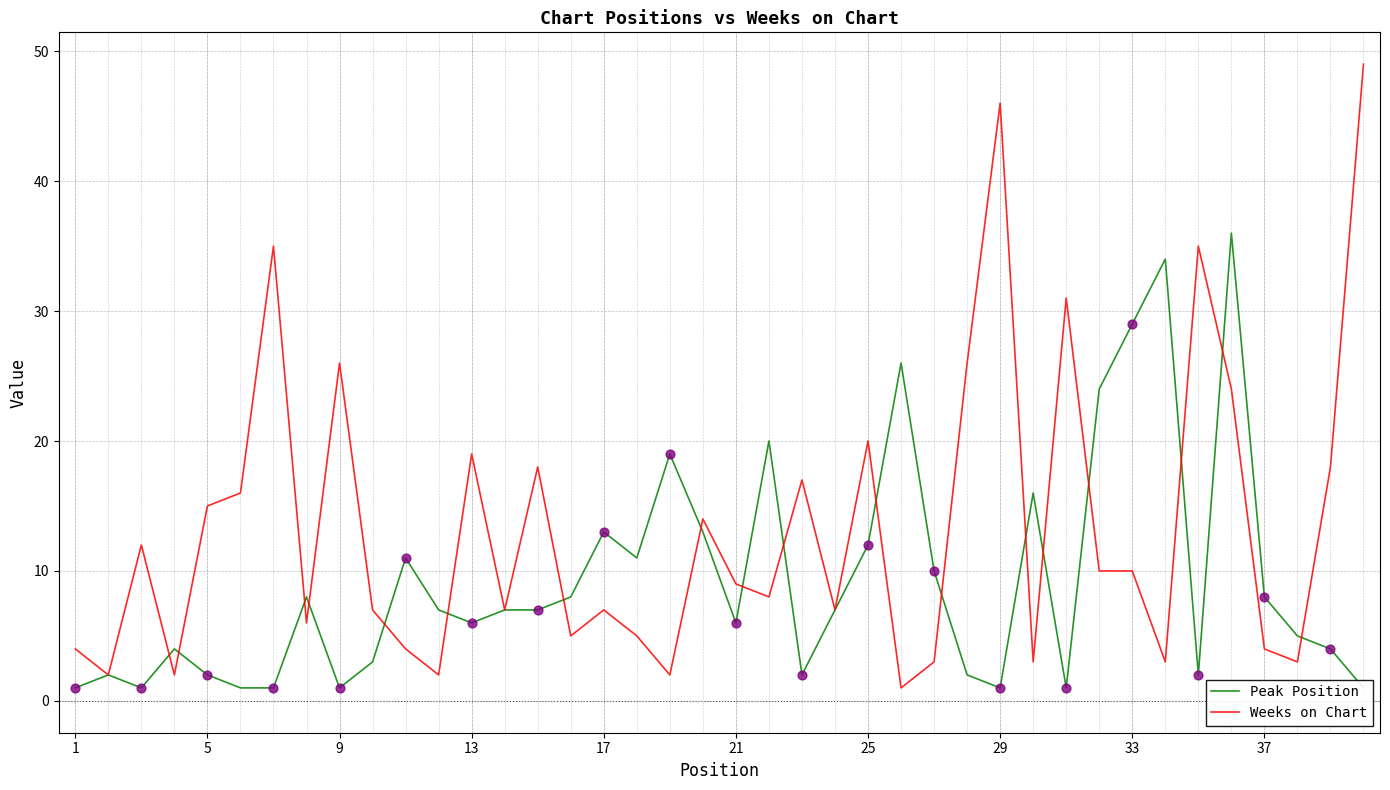

Which series has the widest spread of Y values?

Weeks on Chart